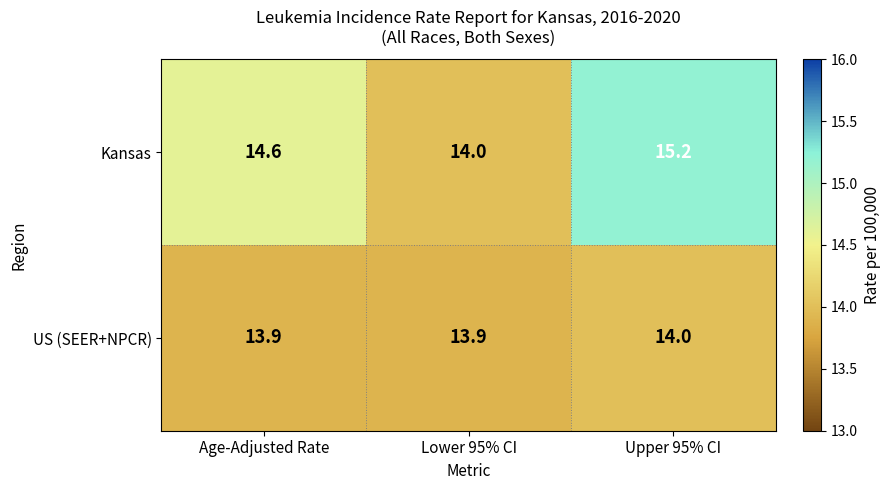

Which series has the largest range (max minus min)?

Kansas